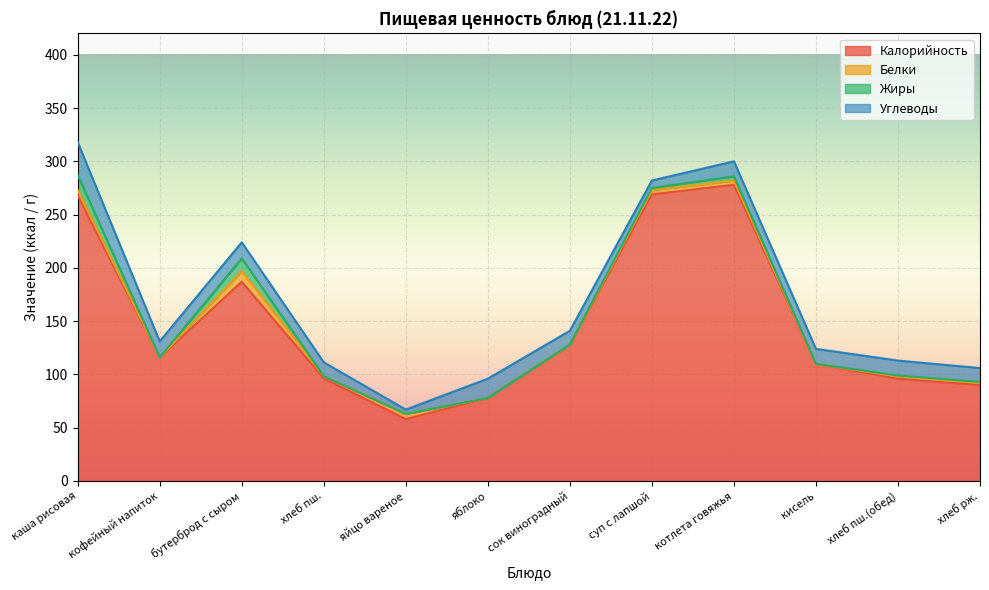

Where is the first local maximum for Белки?

бутерброд с сыром